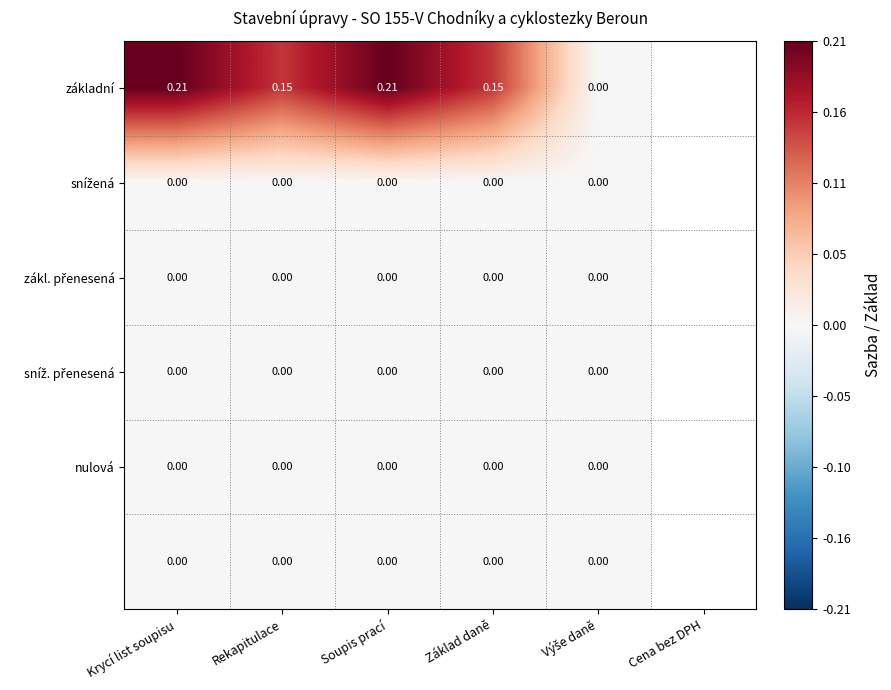

Which has a higher value, Krycí list soupisu or Rekapitulace?

Krycí list soupisu